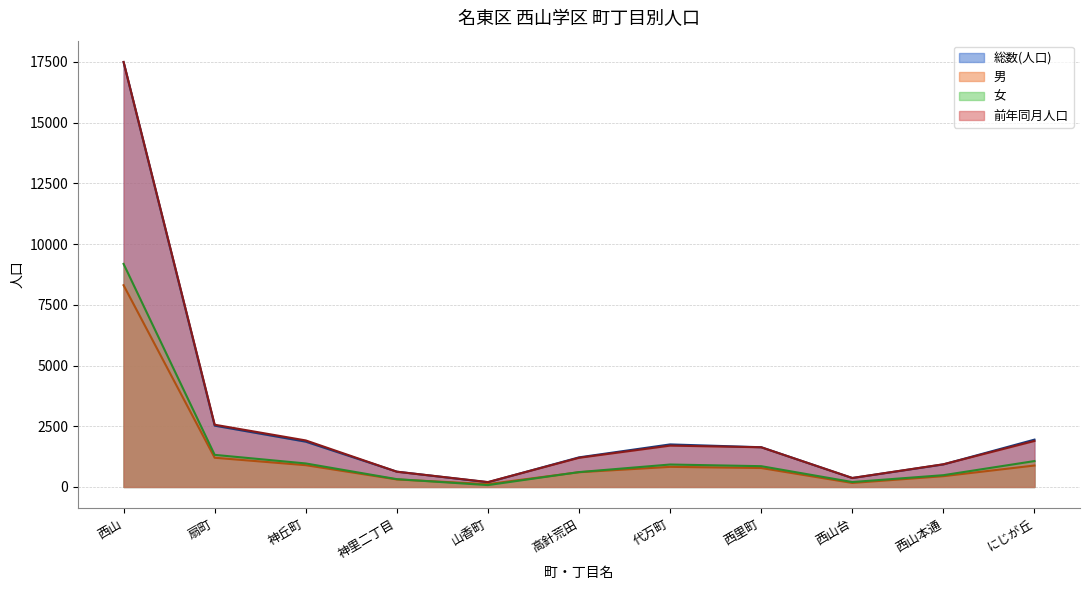

Read the 男 value at 西山, to the nearest 10.

8310